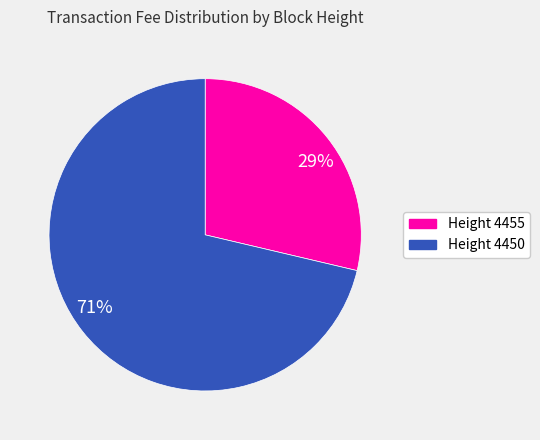

True or false: 29% accounts for 18% of the total.

False